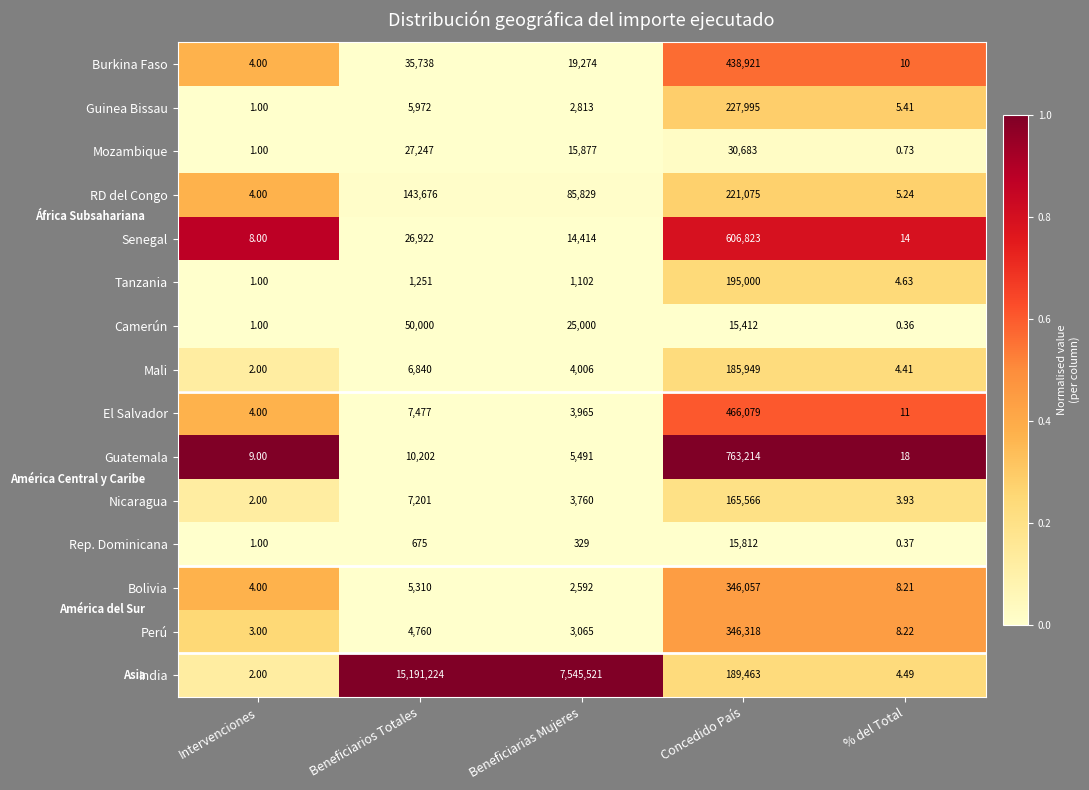

Between Beneficiarias Mujeres and Concedido País, which series saw the biggest shift?

India